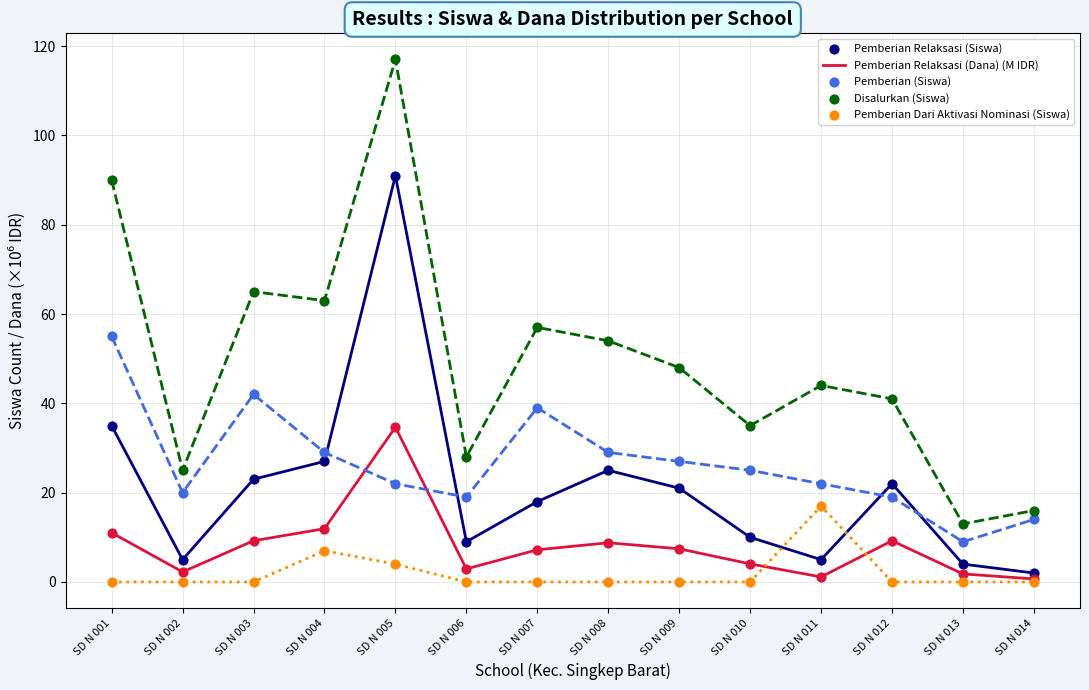

At how many categories does at least one series exceed 86?

2